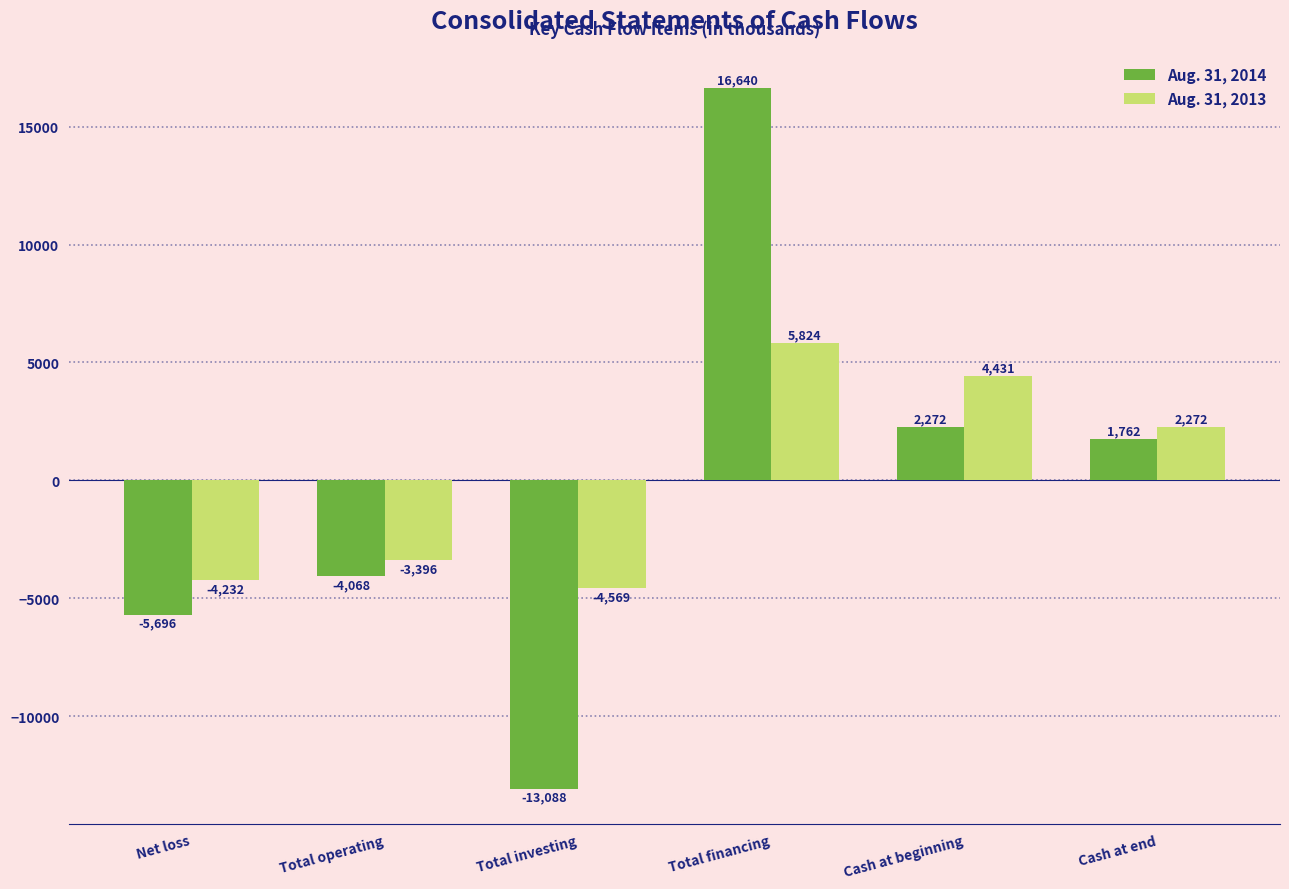

What is the sum of the Aug. 31, 2013 values at Cash at end and Total financing?

8096